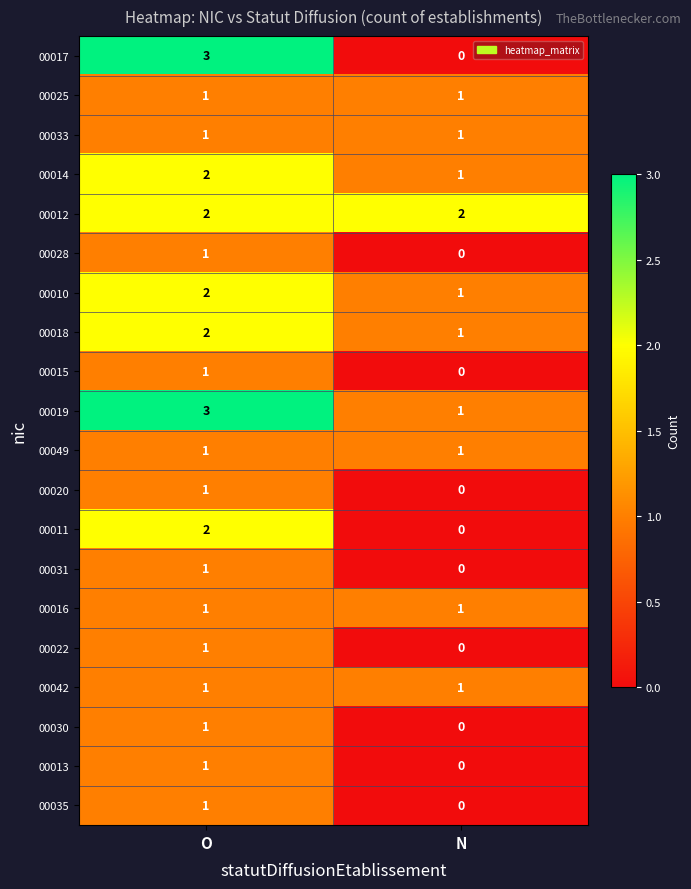

What is the total value across all series at N?

11